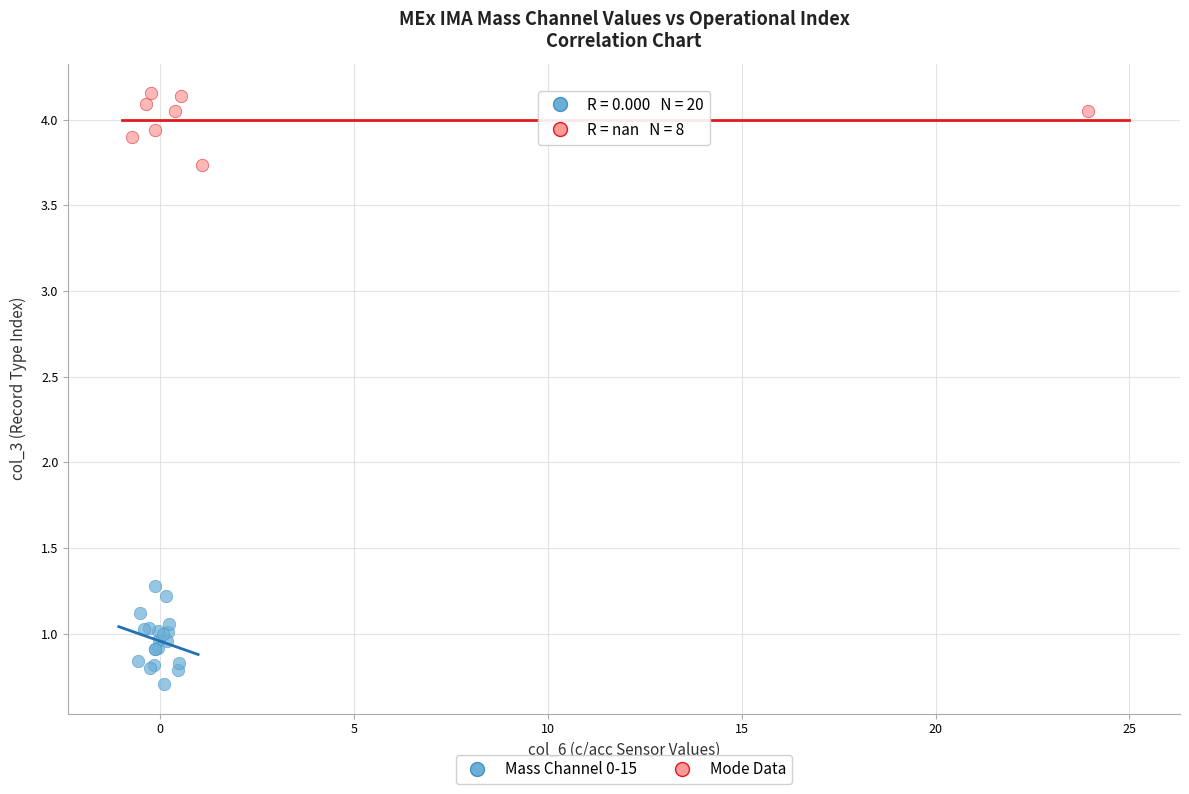

Which series contains the lowest Y value?

Mass Channel 0-15